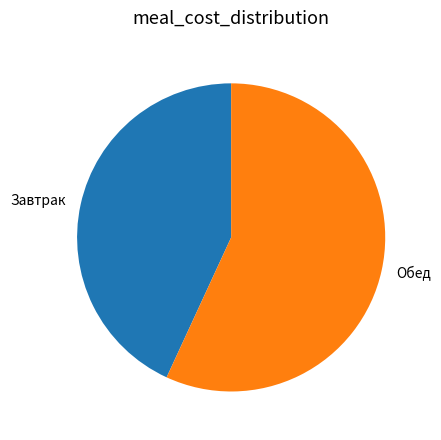

Do Обед and Завтрак together represent more than half of the pie?

Yes